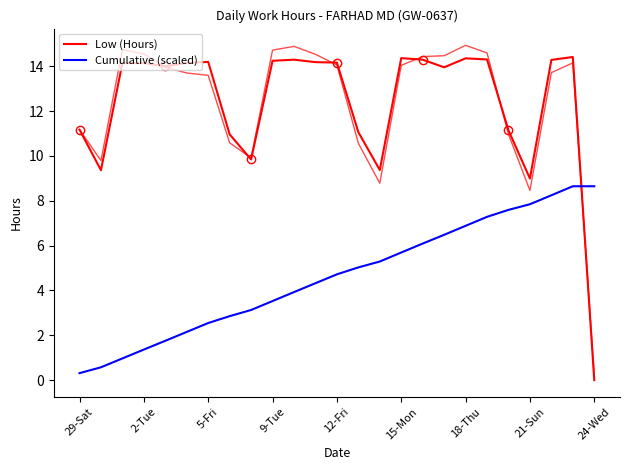

Which series has the widest spread of values?

Low (Hours)